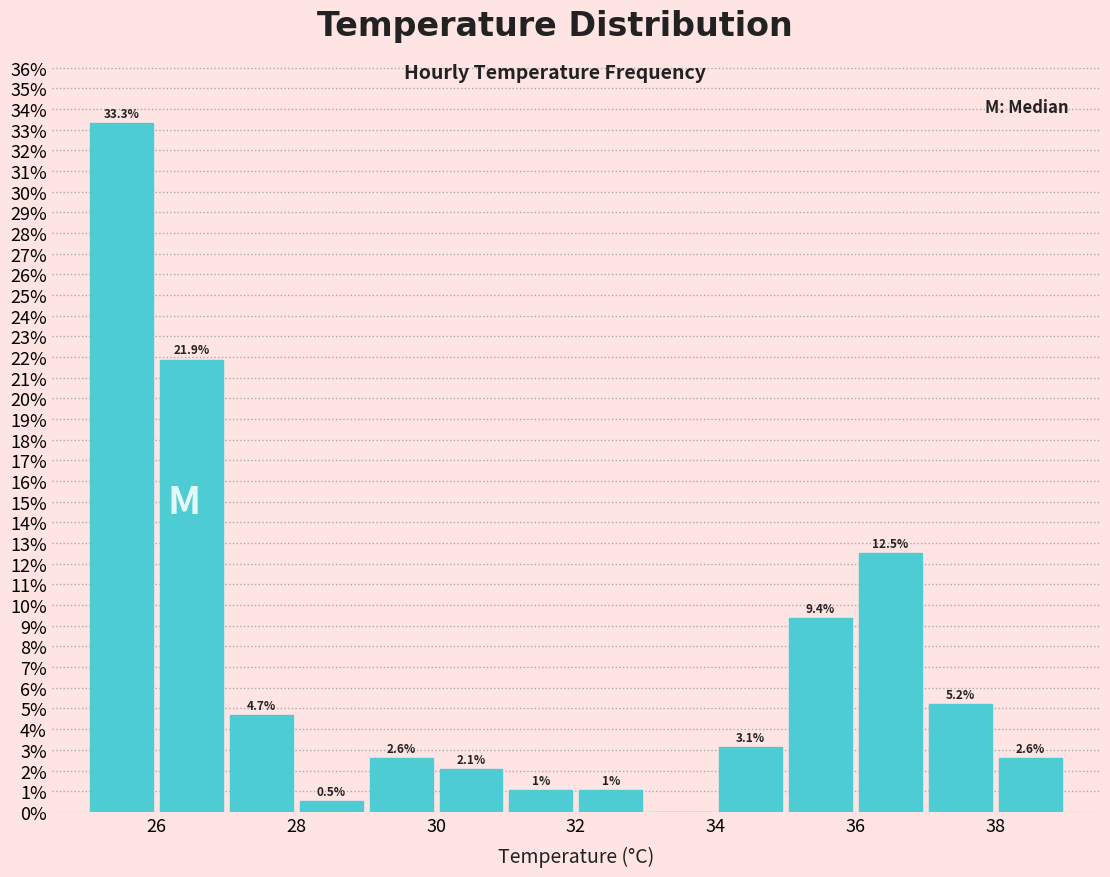

Over which range of the x-axis is the bar tallest?

25 to 26